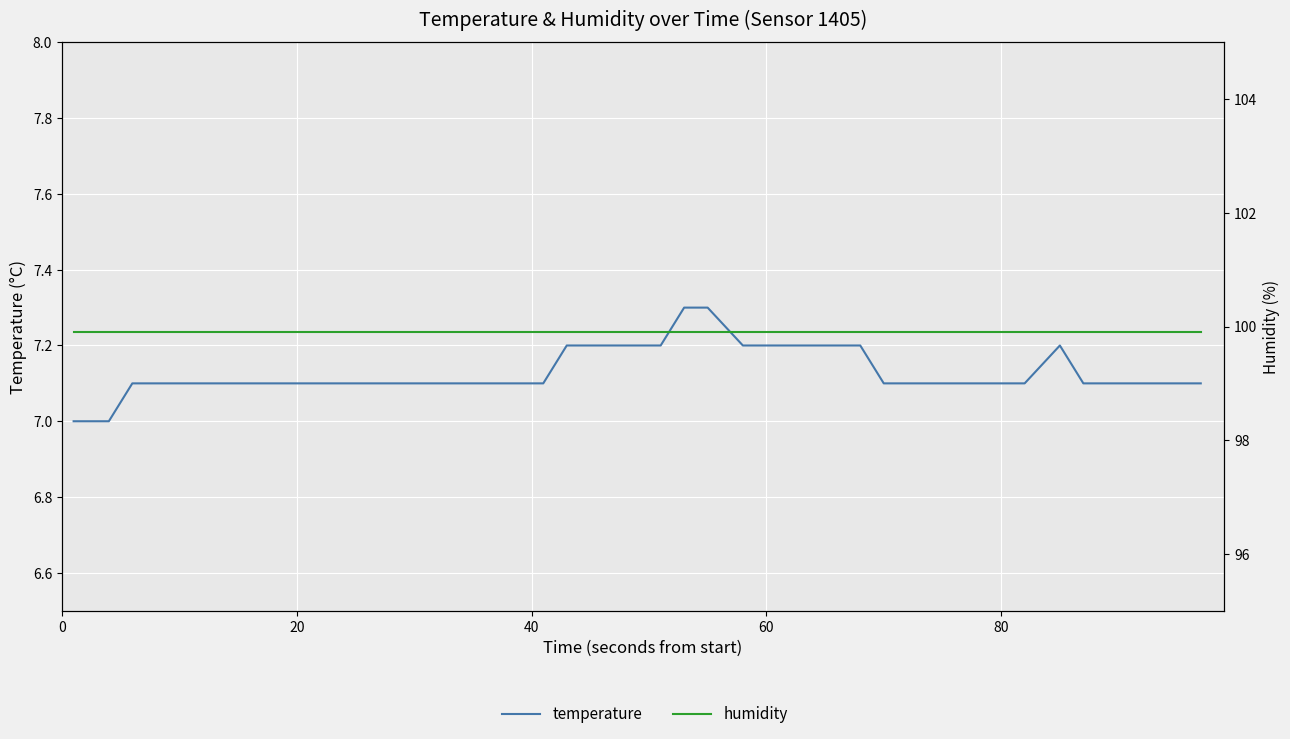

Which has a higher value, 0 or 32?

32